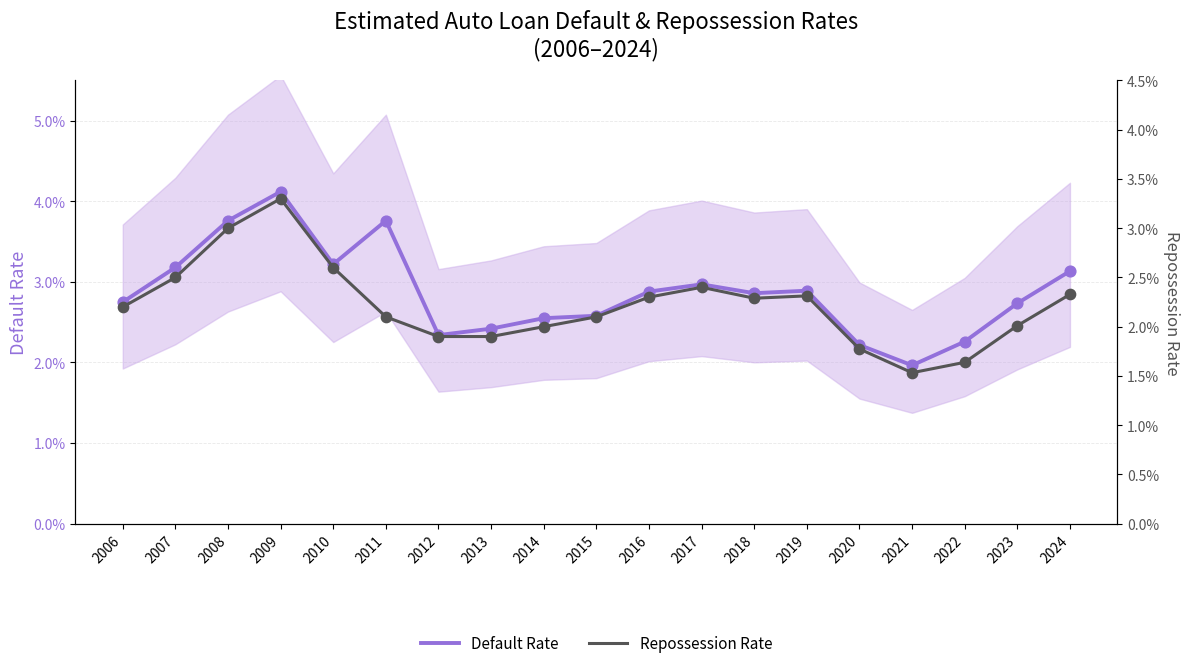

Which series has the largest total across all categories?

Default Rate